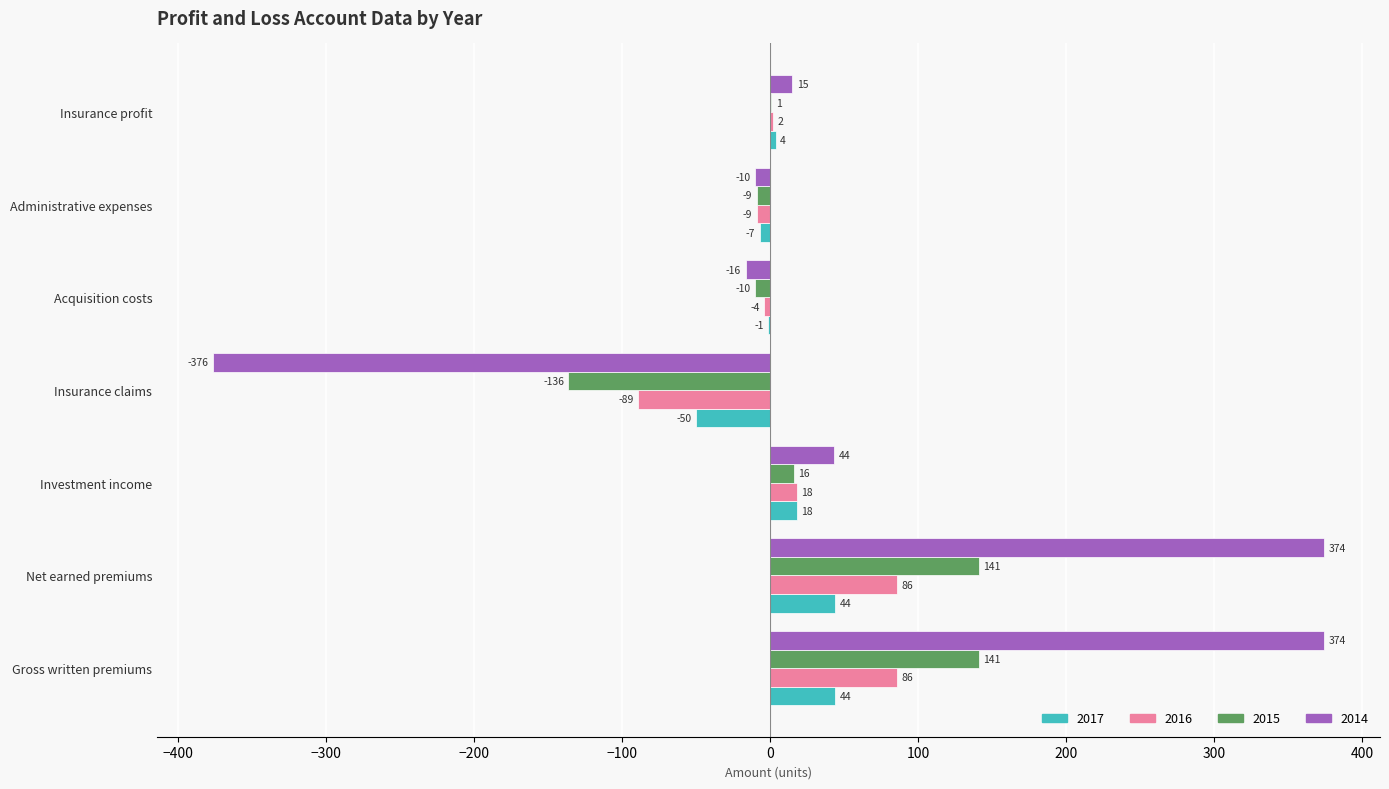

Is the value of 2014 at Insurance claims greater than the value of 2017 at Administrative expenses?

No